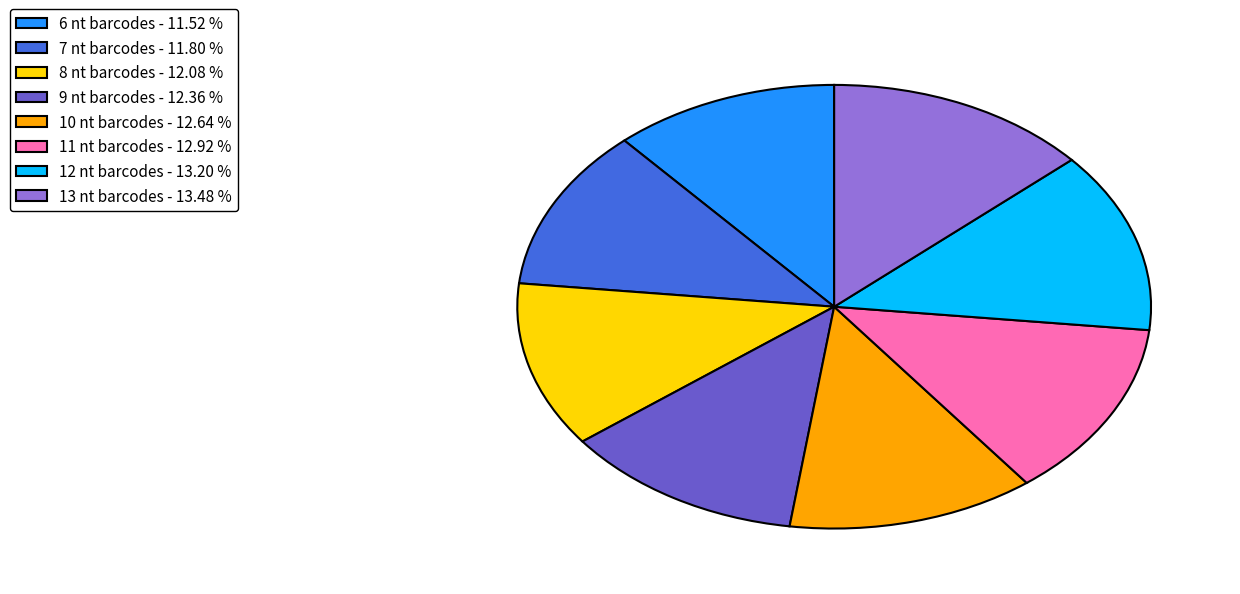

Is the sum of 6 nt barcodes - 11.52 % and 8 nt barcodes - 12.08 % greater than half?

No